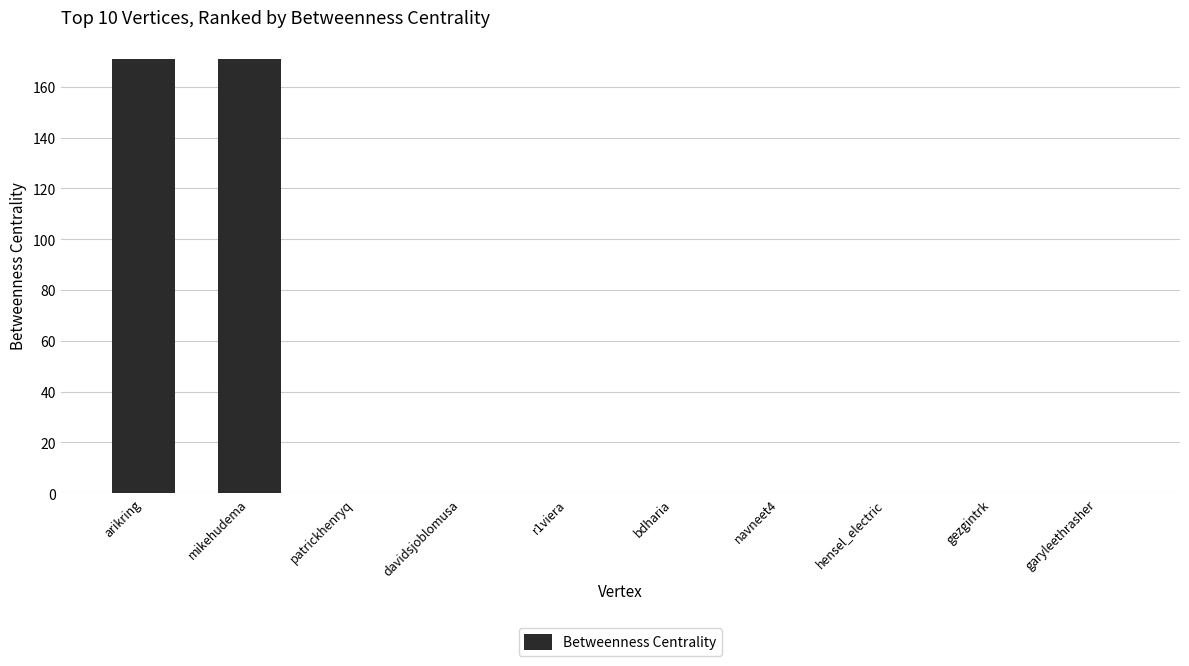

What is the change in value from mikehudema to gezgintrk?

-171